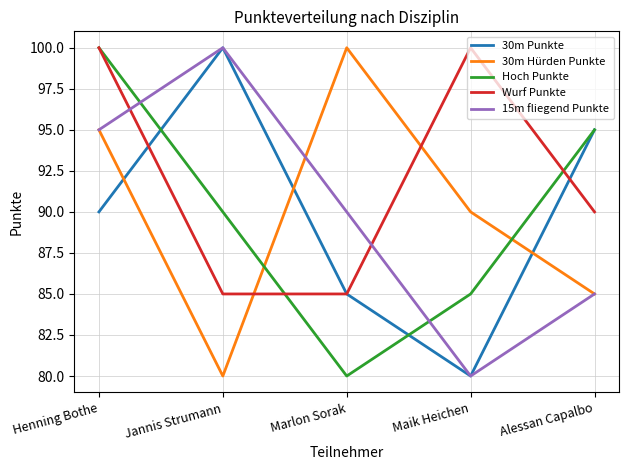

Count the number of data series in this chart.

5